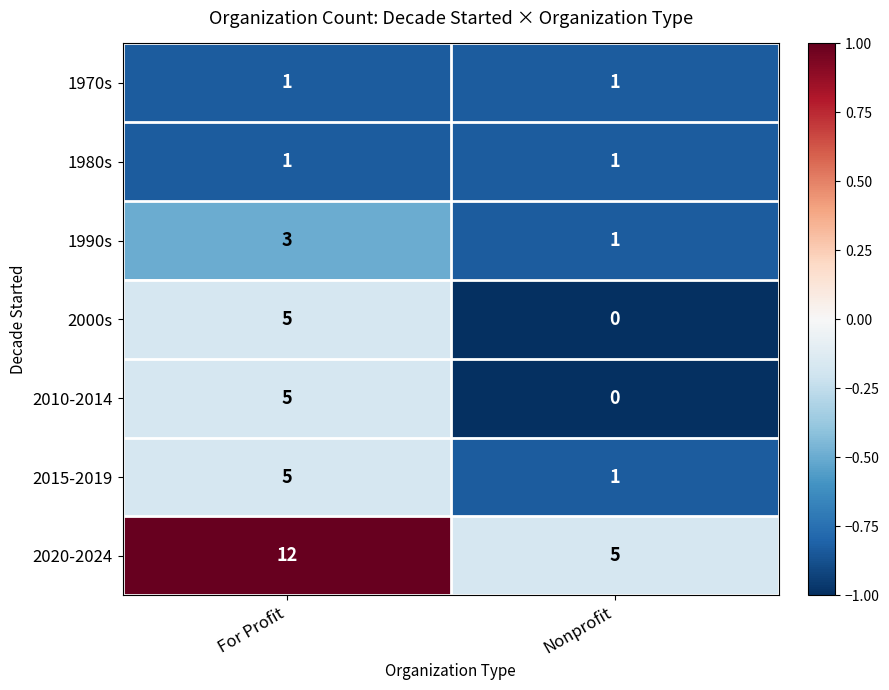

What is the spread (max minus min) of values at Nonprofit?

5